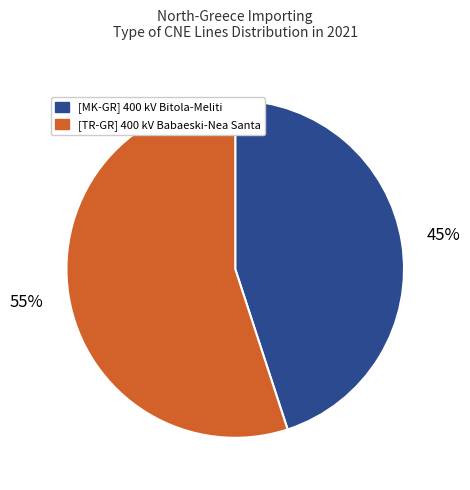

To the nearest percent, what is the average slice percentage?

50%